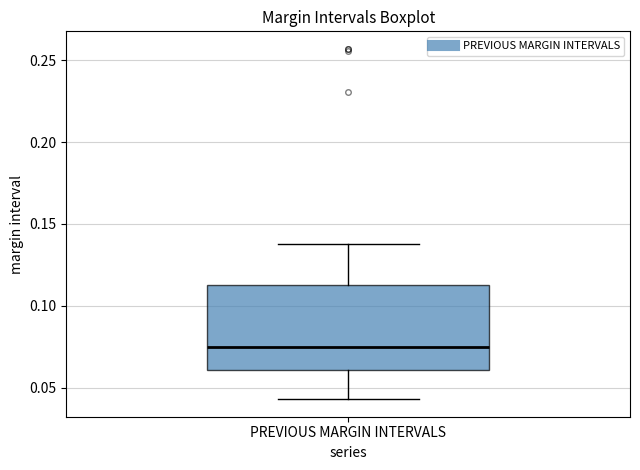

Transcribe this box plot: give where the median line is, the range the box spans, and where the two whiskers end, as read against the y-axis. The values are not printed on the chart, so give them approximately, as read against the axis.

median 0.075, box 0.060 to 0.110, whiskers 0.045 to 0.140